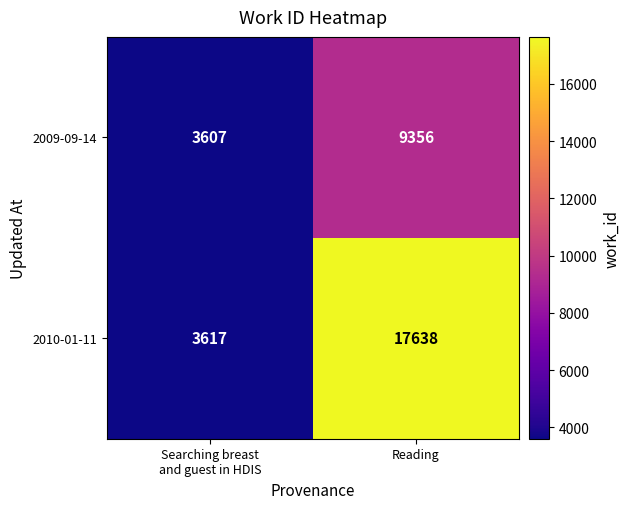

The 2009-09-14 series shows 3911 at Reading. True or false?

False